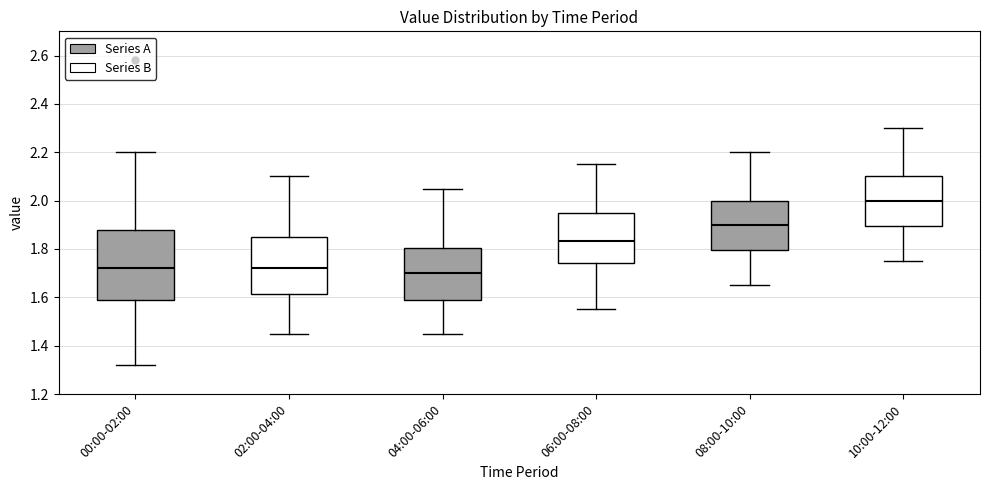

Where does the upper whisker of the box for 06:00-08:00 end on the y-axis? The values are not printed on the chart, so give them approximately, as read against the axis.

2.16